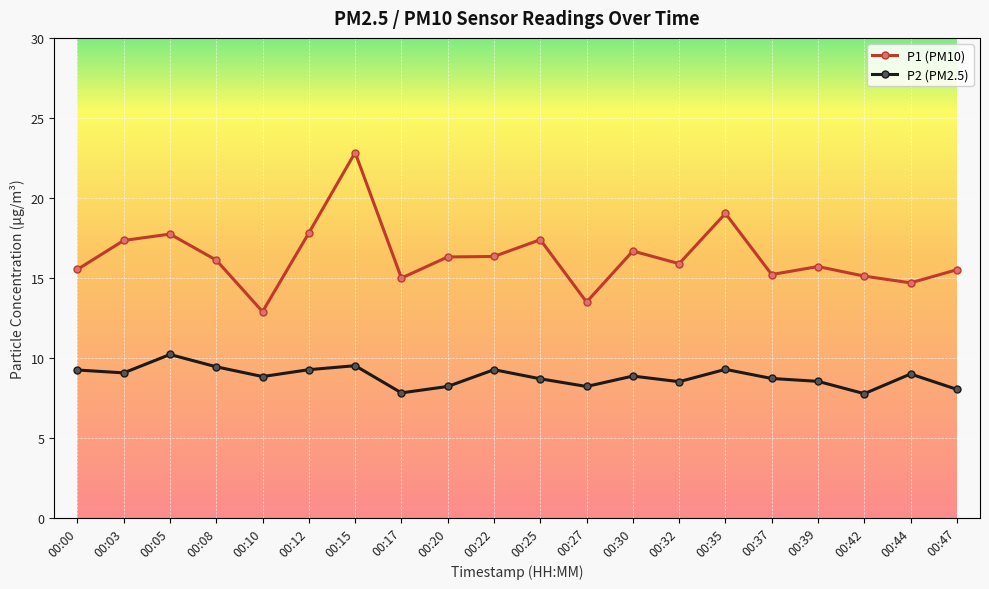

At which category is the sum across all series the highest?

00:15